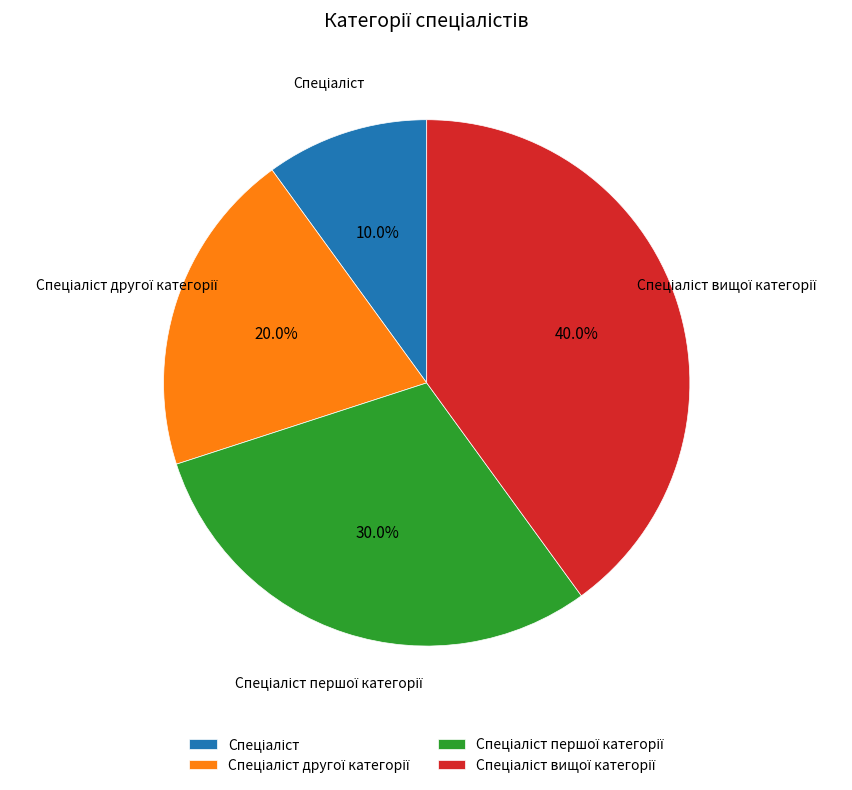

Is there a majority slice in this chart?

No